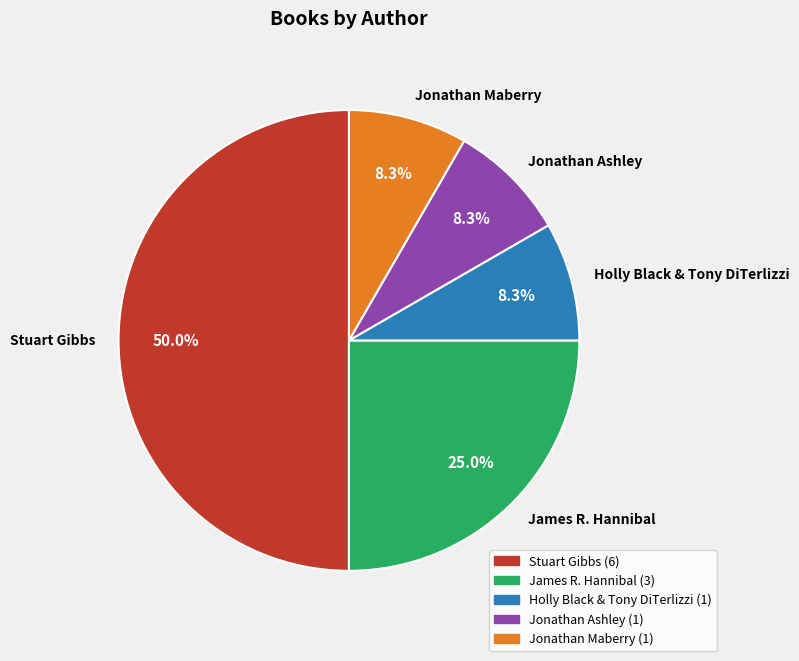

Which category has the biggest portion of the pie?

Stuart Gibbs